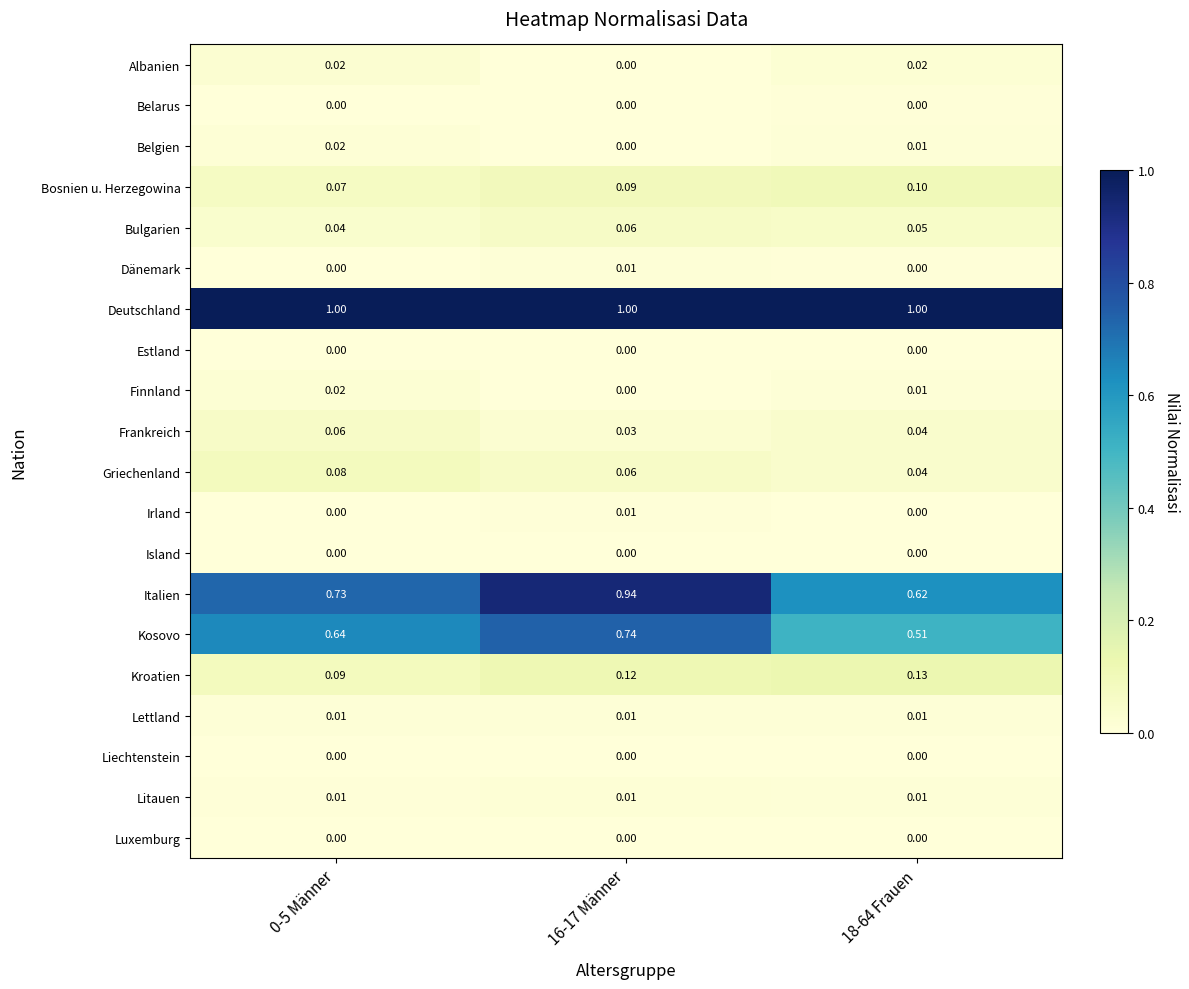

Is the value of Frankreich at 0-5 Männer greater than the value of Litauen at 18-64 Frauen?

Yes